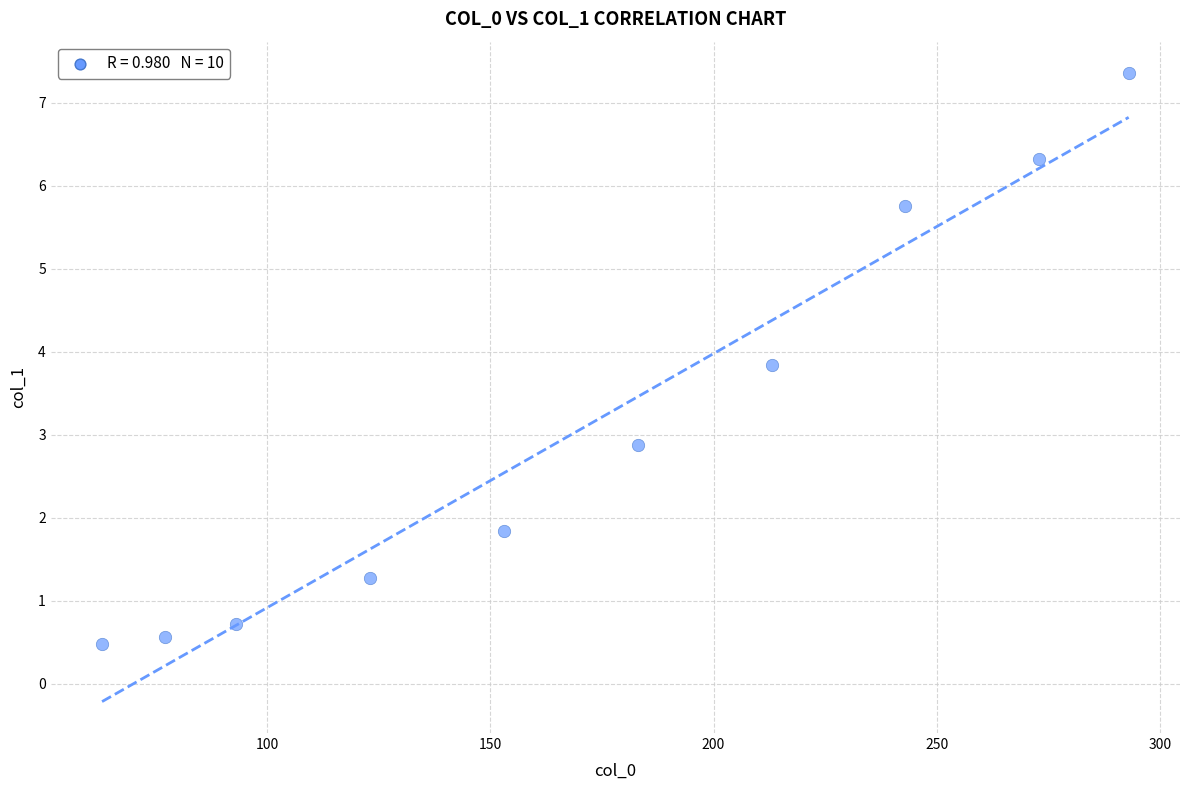

What is the range of Y values (max minus min)?

6.9